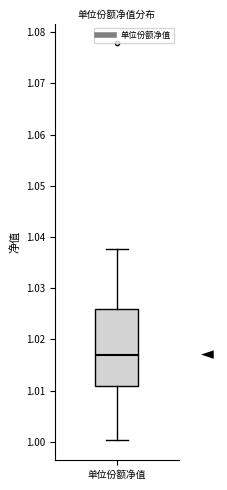

Transcribe this box plot: give where the median line is, the range the box spans, and where the two whiskers end, as read against the y-axis. The values are not printed on the chart, so give them approximately, as read against the axis.

median 1.017, box 1.011 to 1.026, whiskers 1.000 to 1.038